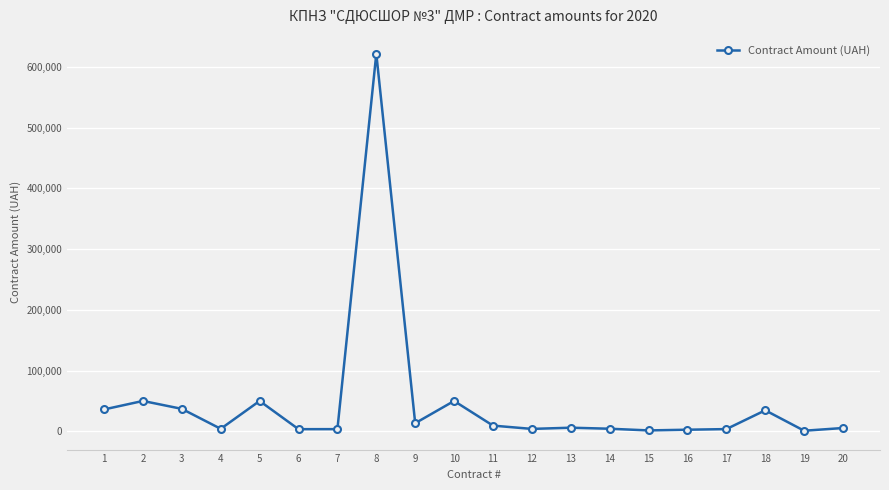

Between 8 and 6, which is larger?

8